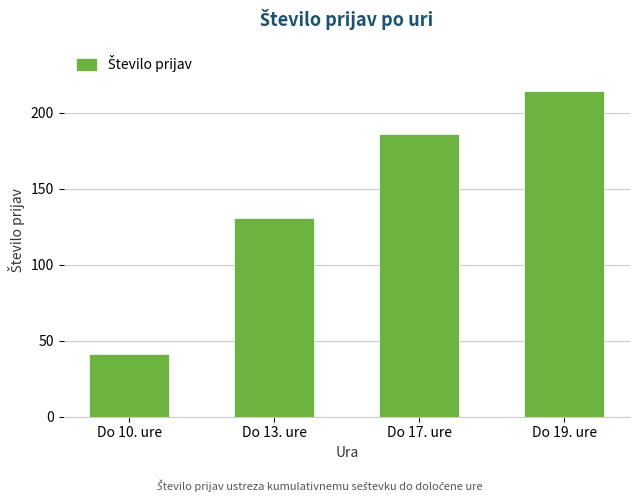

Where is the data nearest to the value 127?

Do 13. ure